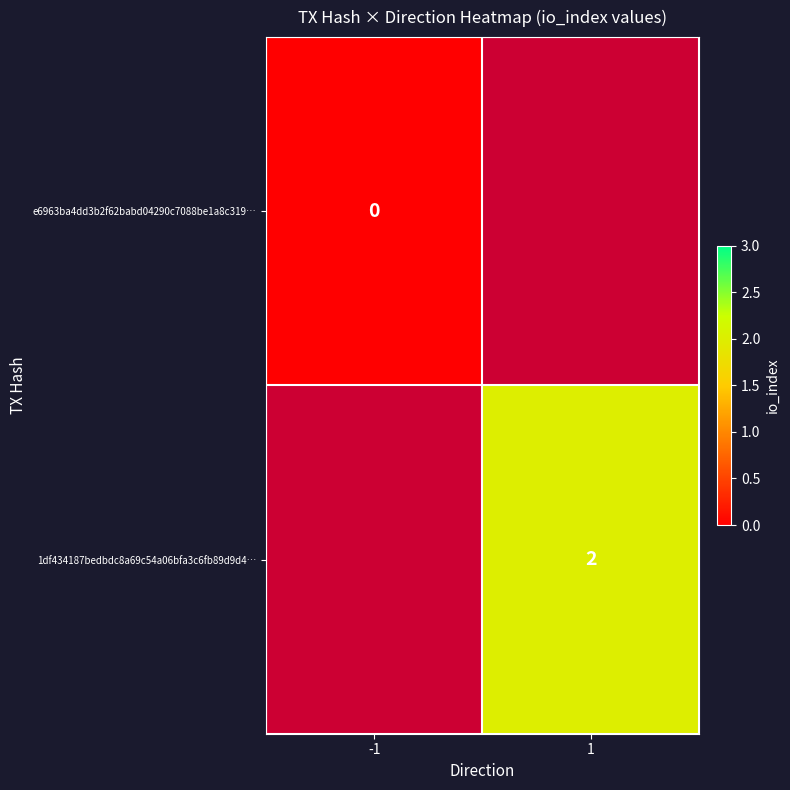

Is it true that 1df434187bedbdc8a69c54a06bfa3c6fb89d9d4… equals 0.6 at 1?

False